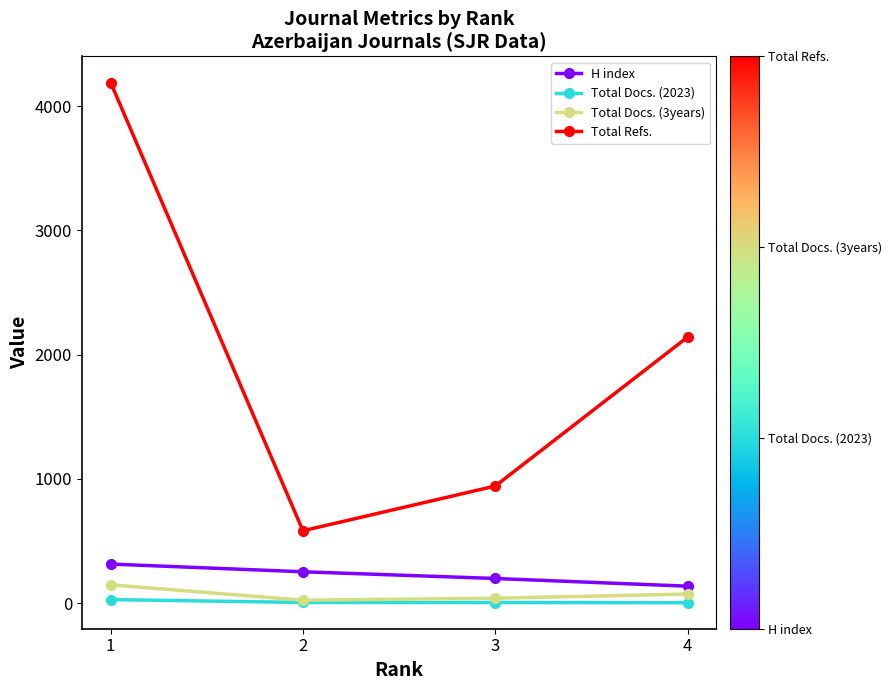

True or false: Total Docs. (2023) and H index cross at least once.

False